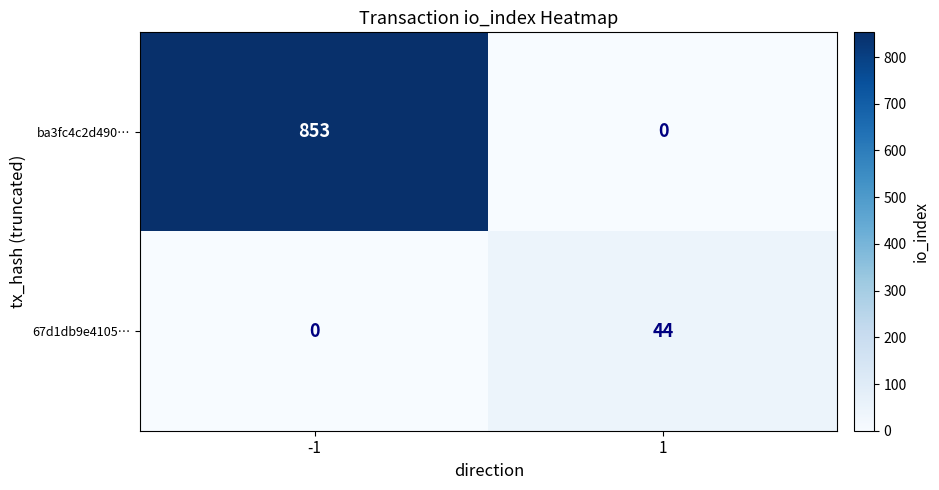

What value does the 67d1db9e4105… series have at 1, to the nearest 10?

40